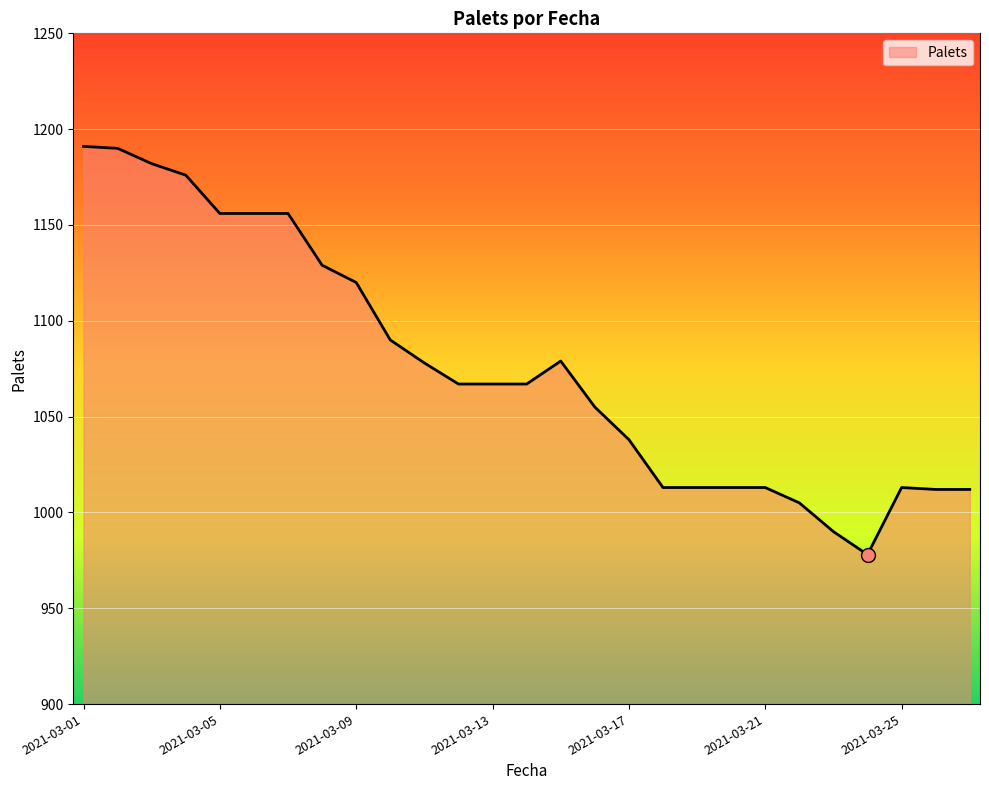

What is the difference between the maximum and minimum values?

213